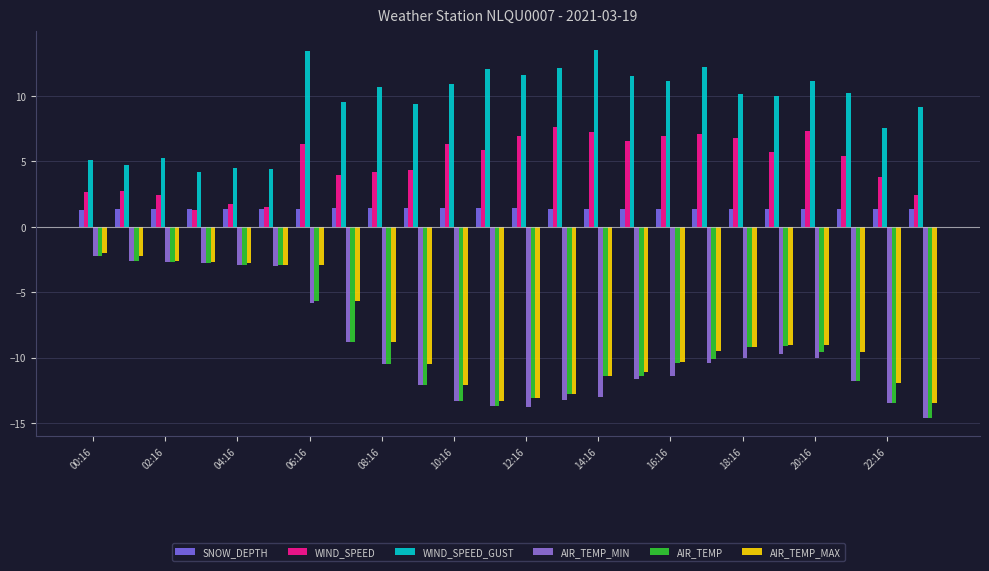

What is the greatest value displayed?

13.5